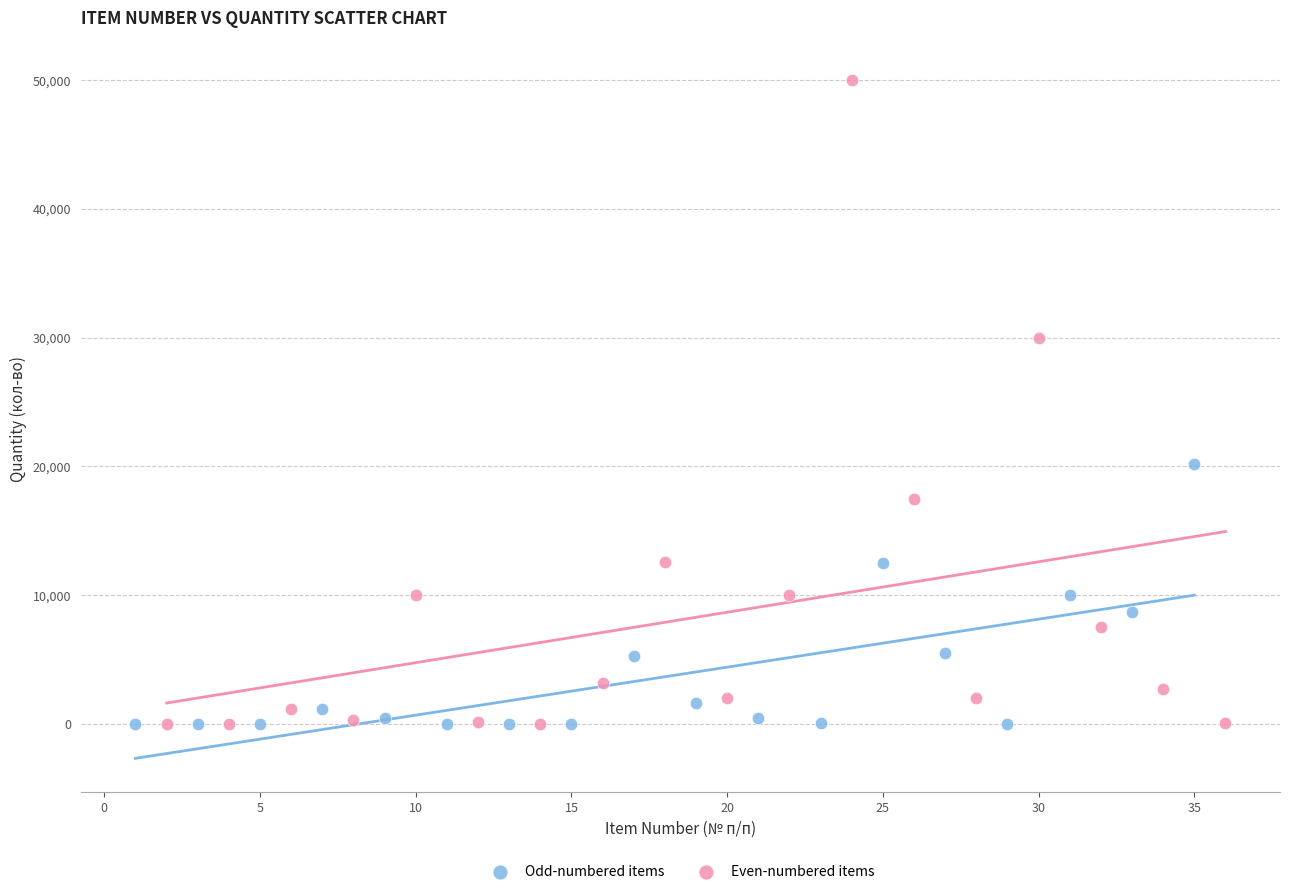

Which series has the widest spread of Y values?

Even-numbered items